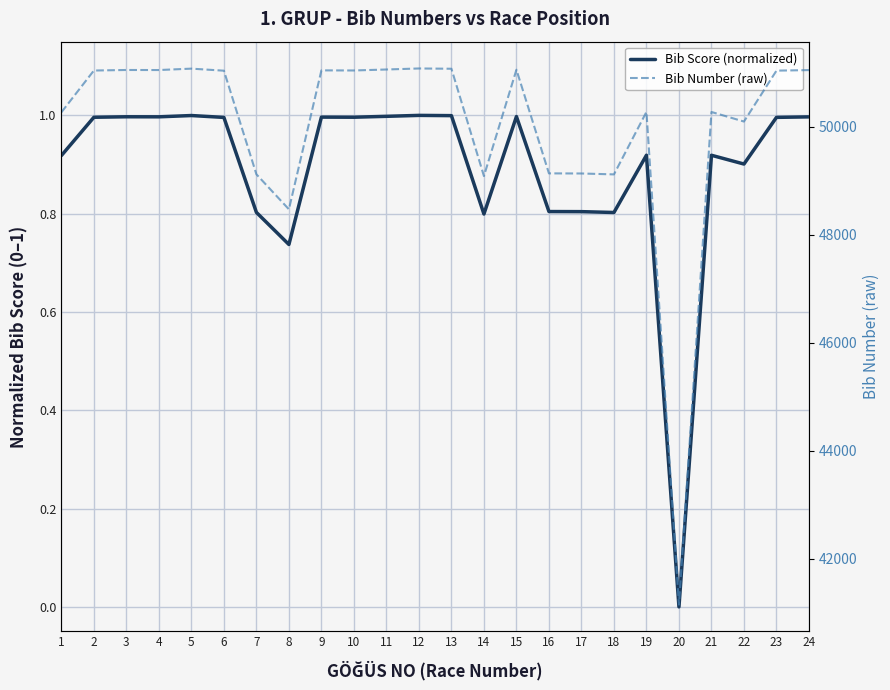

True or false: Bib Number (raw) has a value of 51034.0 at 6.

True